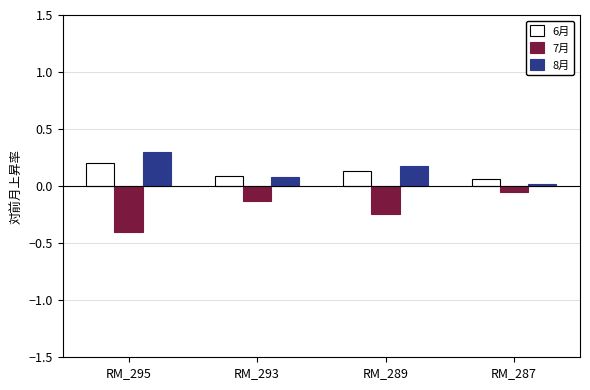

True or false: 6月 has a value of 0.0 at RM_293.

False